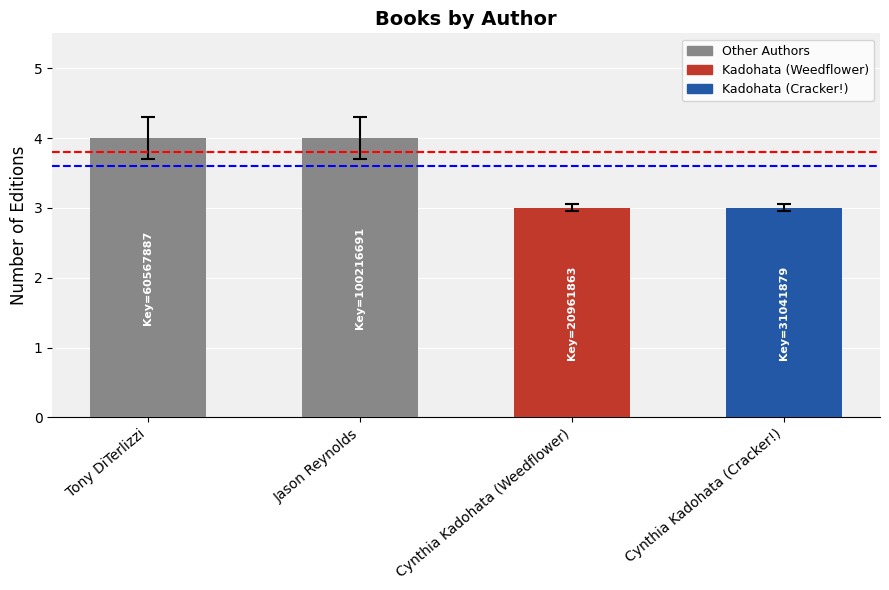

Does the chart contain any negative values?

No